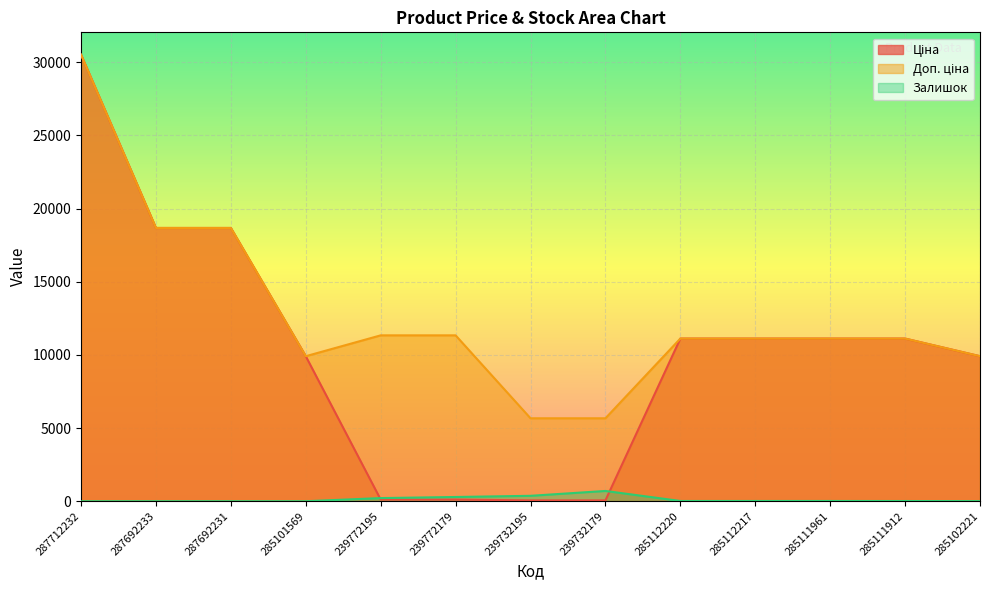

What is the difference between the maximum and minimum values in the Доп. ціна series?

24845.3